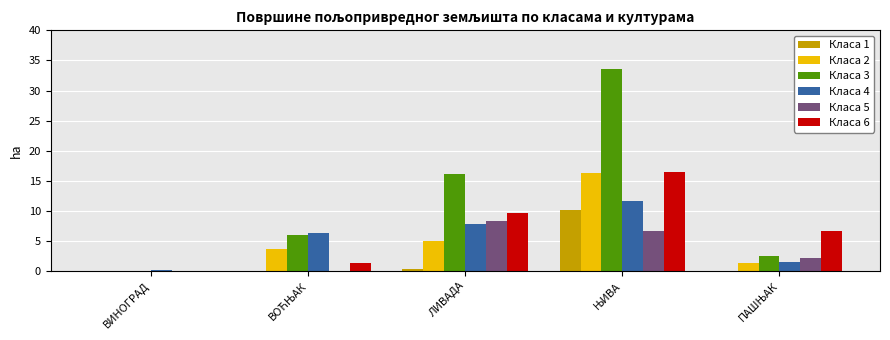

Which series has the largest total across all categories?

Класа 3